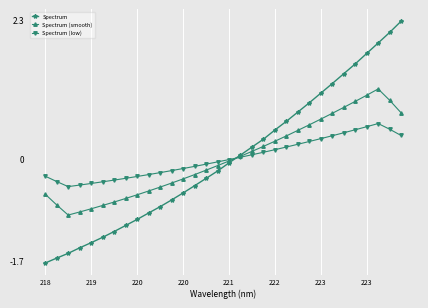

True or false: Spectrum (low) and Spectrum (smooth) intersect in this chart.

True